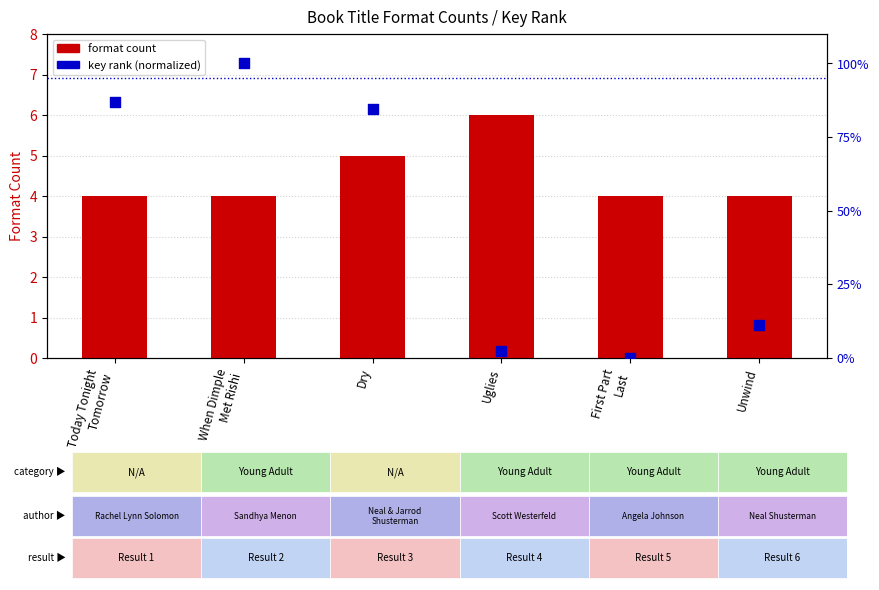

What is the total value across all series at Unwind?

15.3